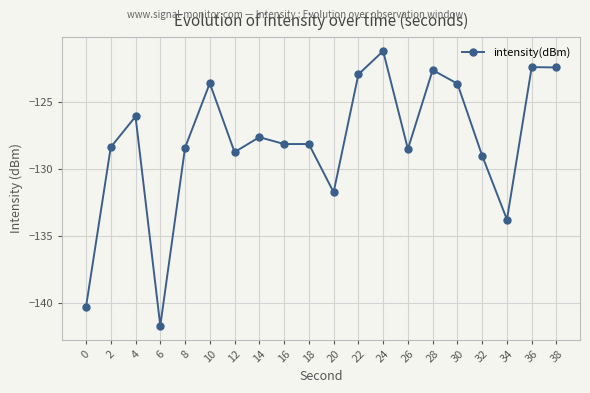

How many lines are shown in the chart?

1